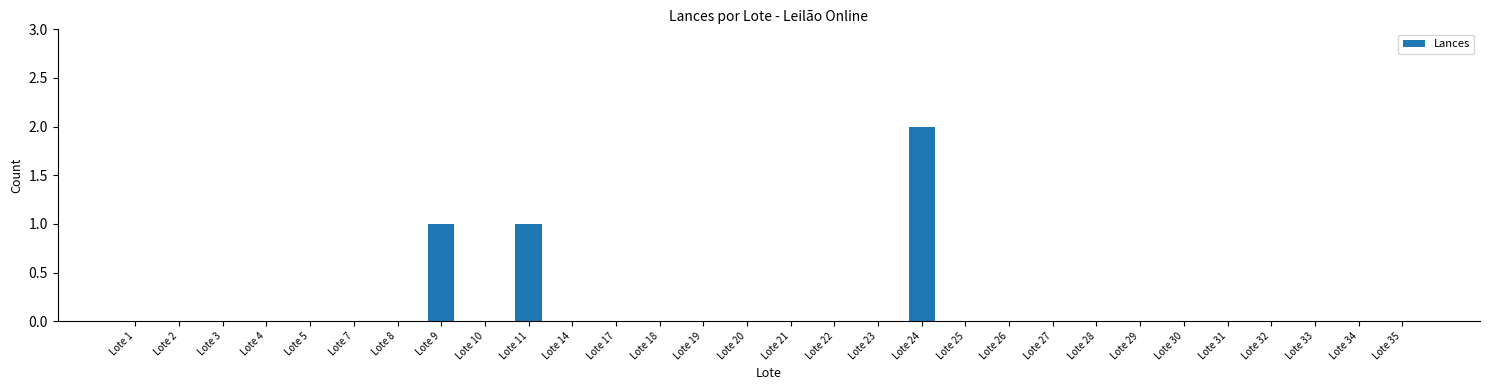

Reading left to right, what are all the values shown in this chart?

0	0	0	0	0	0	0	1	0	1	0	0	0	0	0	0	0	0	2	0	0	0	0	0	0	0	0	0	0	0